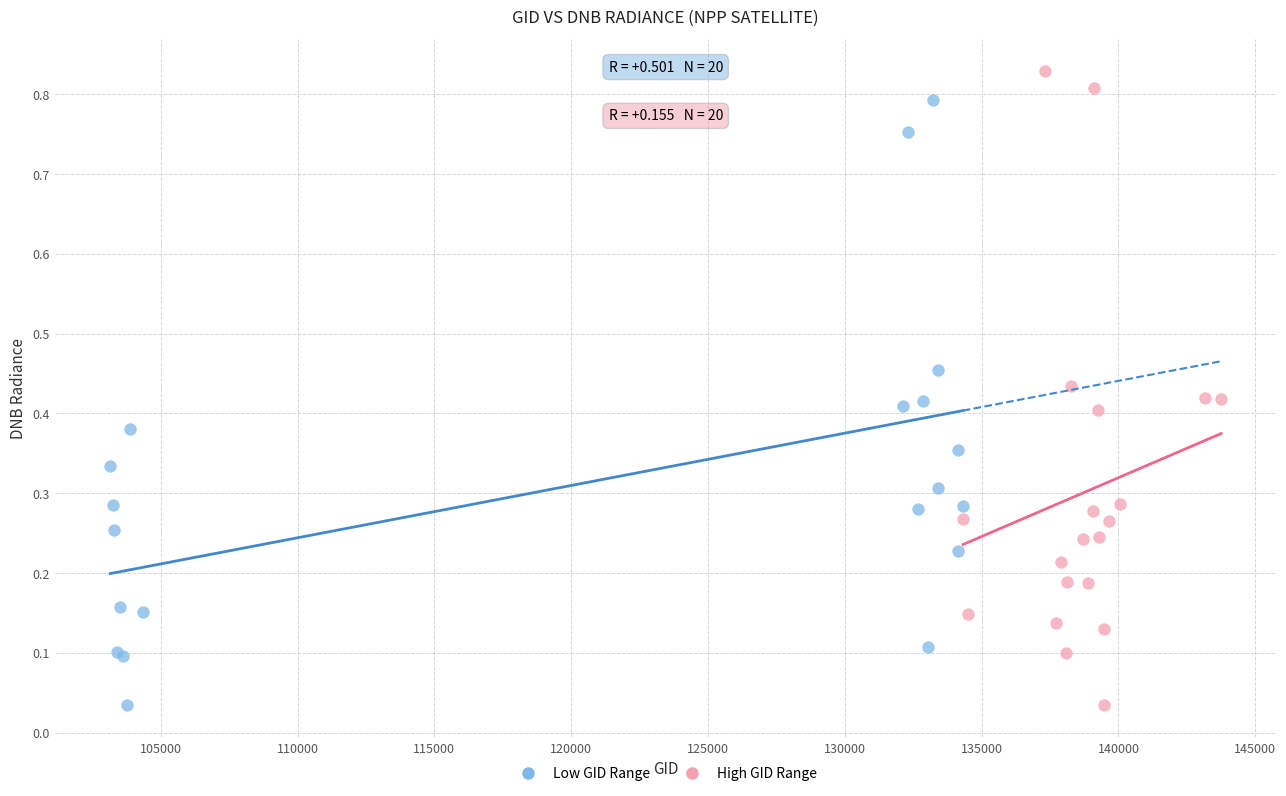

Which series contains the highest Y value?

High GID Range